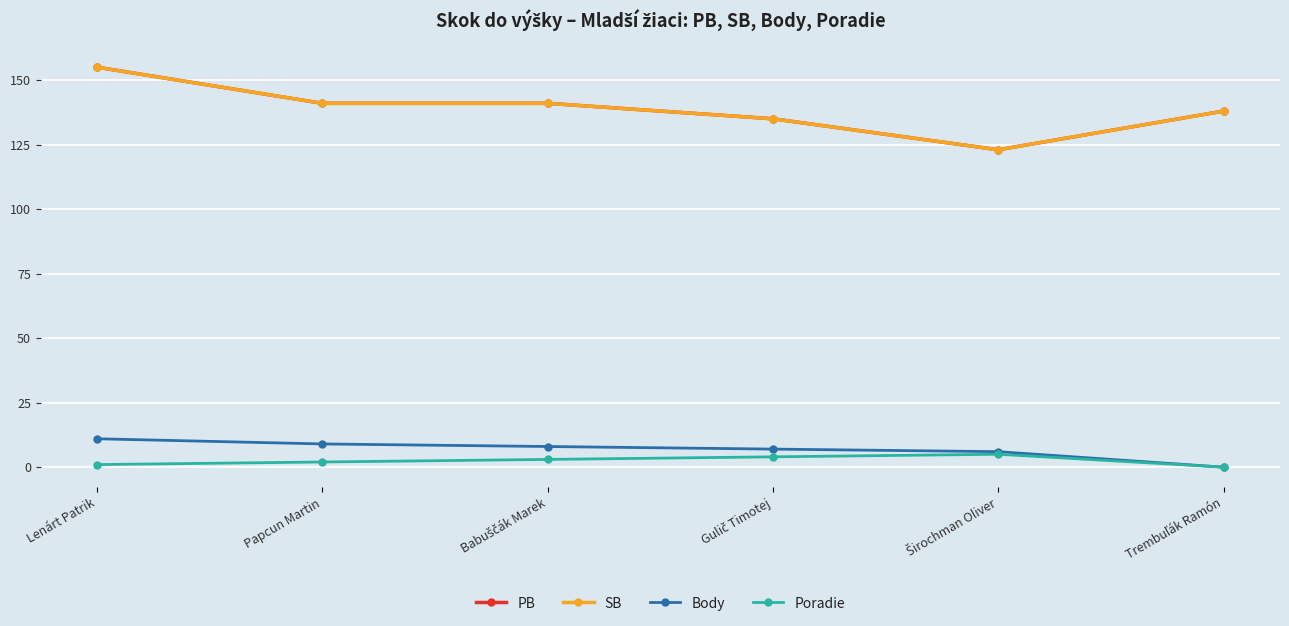

What is the difference between the Body values at Trembuľák Ramón and Širochman Oliver?

6